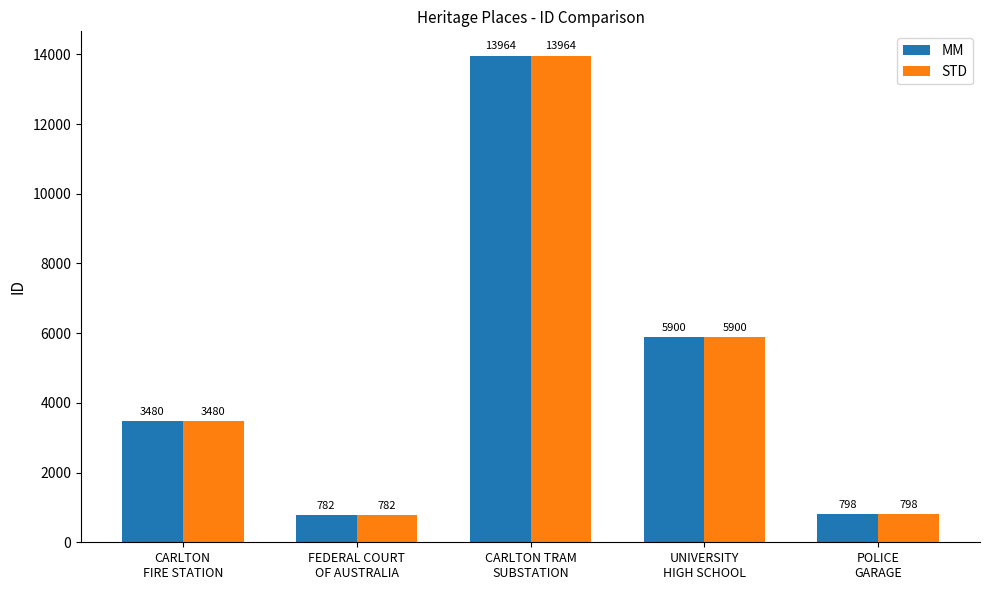

How many values in the MM series are below 3480?

2